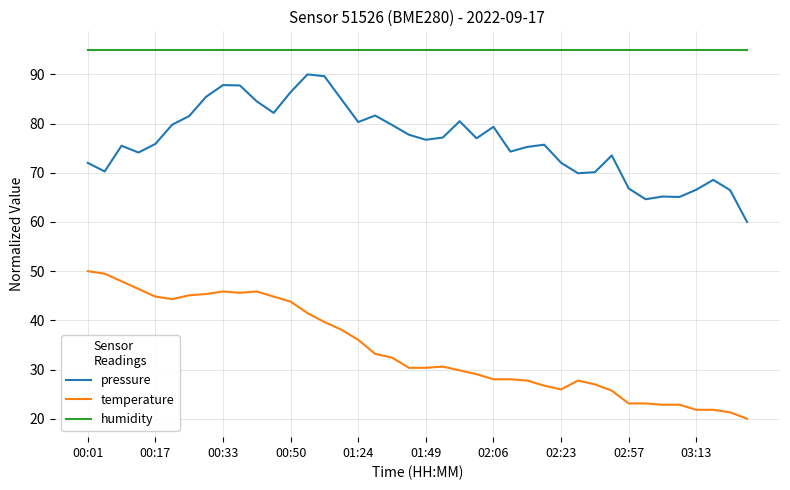

Rank the series by their maximum value, from lowest to highest.

temperature, pressure, humidity